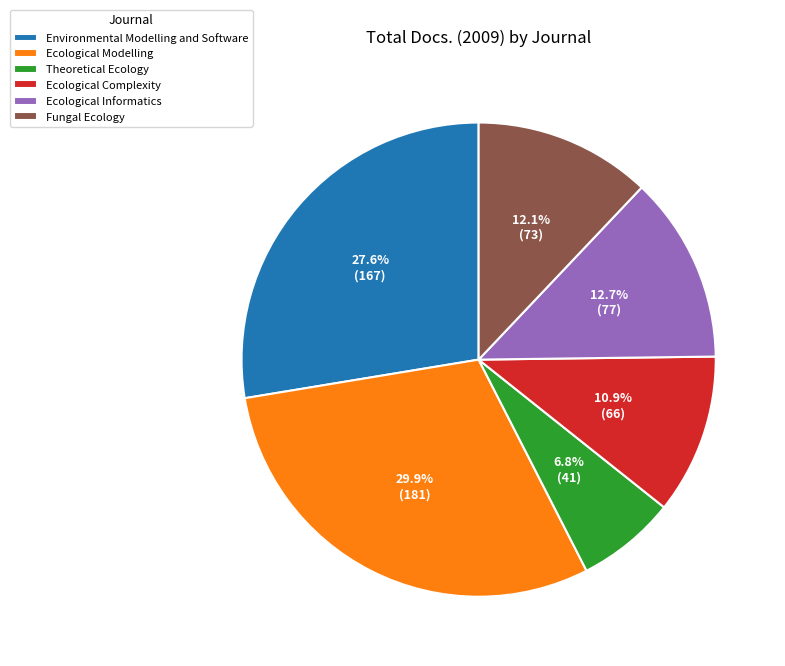

What is the largest slice in the pie chart?

Ecological Modelling